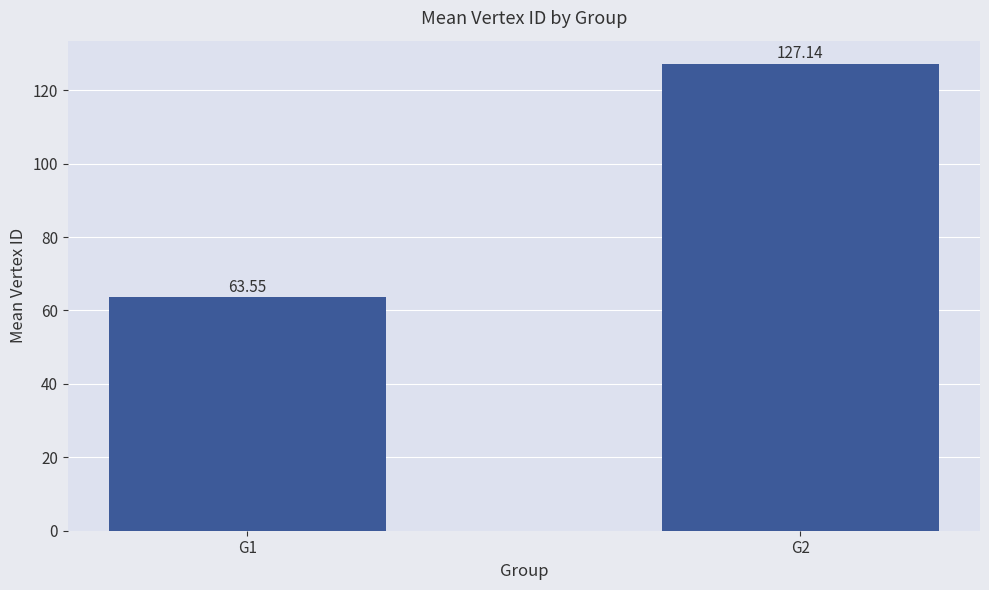

How many values exceed 127?

1